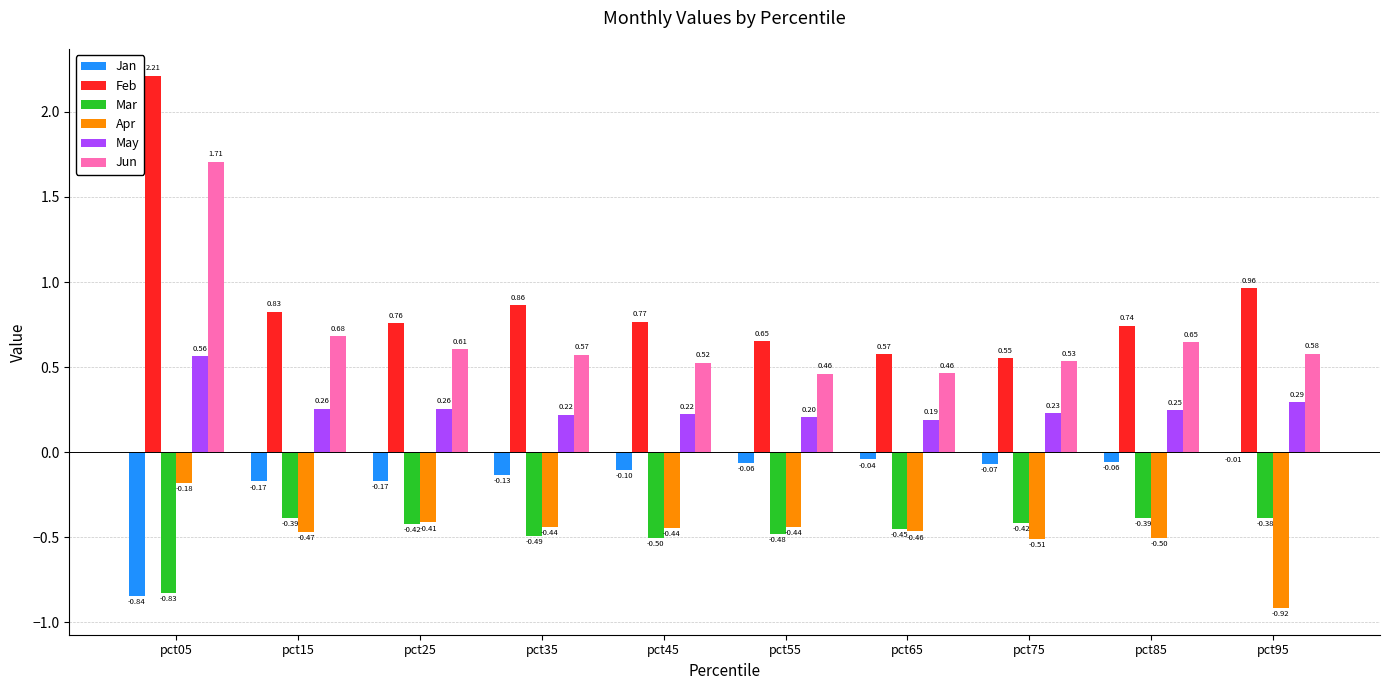

At which category is the sum across all series the highest?

pct05